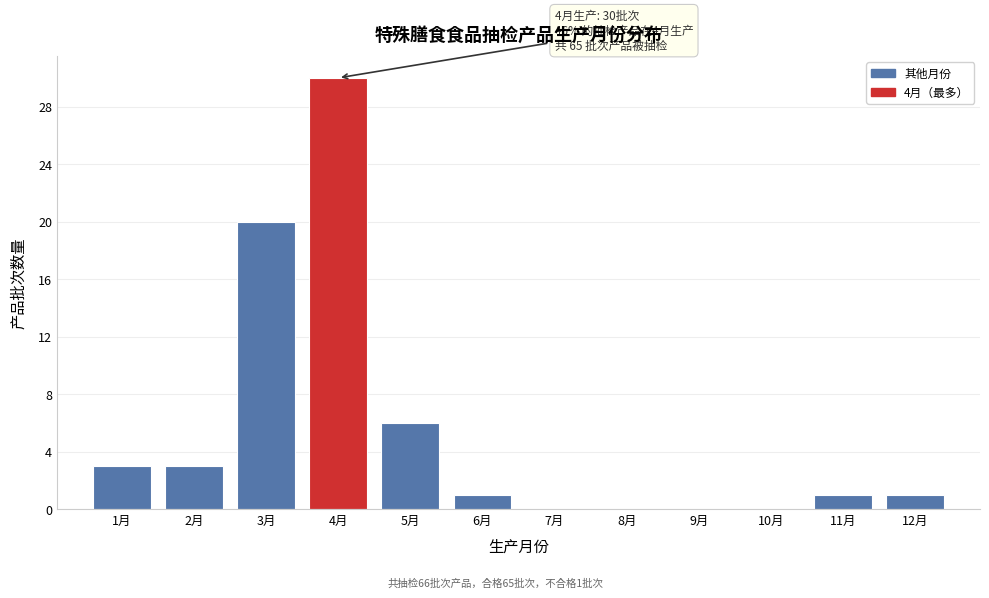

Reading right to left, list all the values displayed in this chart.

12月=1	11月=1	10月=0	9月=0	8月=0	7月=0	6月=1	5月=6	4月=30	3月=20	2月=3	1月=3